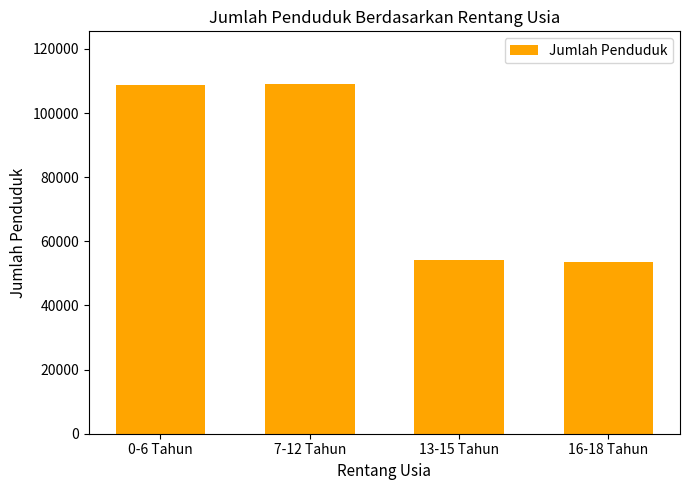

What is the difference between the values at 13-15 Tahun and 16-18 Tahun?

449